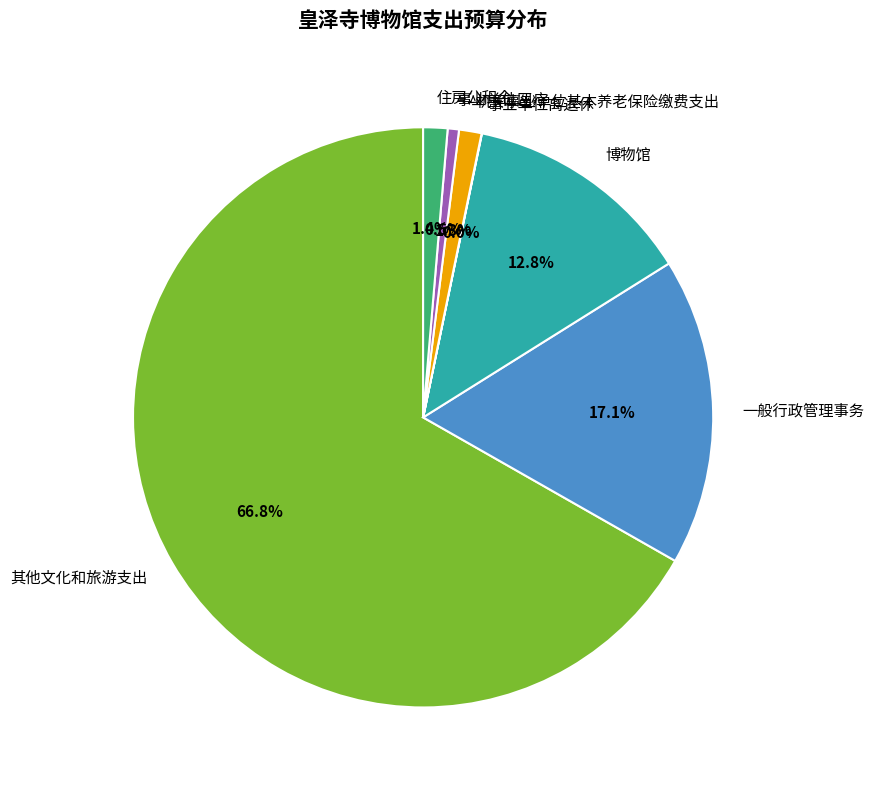

Approximately how many times larger is the value at 住房公积金 compared to 机关事业单位基本养老保险缴费支出?

1.1